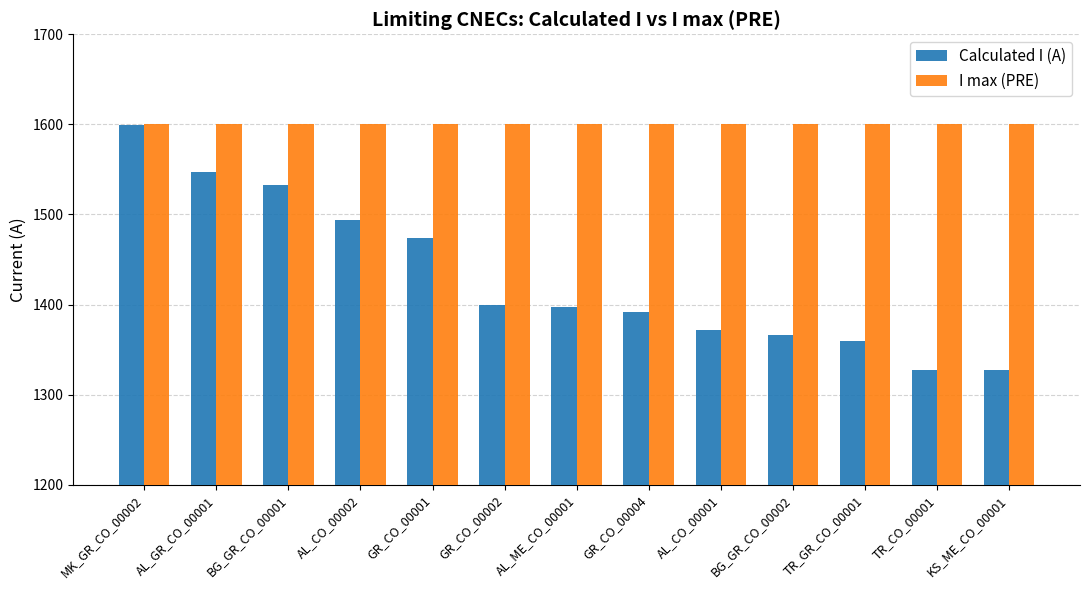

What is the label of the 12th bar from the right?

AL_GR_CO_00001